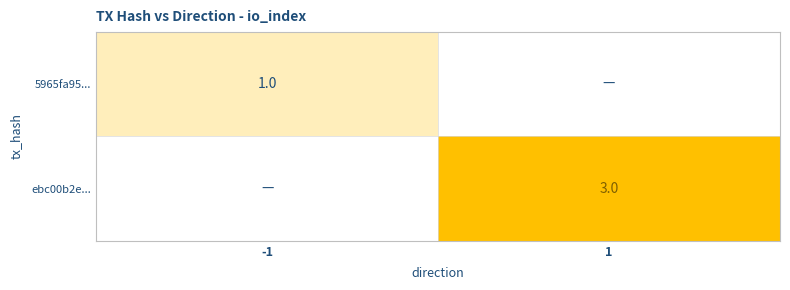

Is the value of ebc00b2e... at 1 greater than the value of 5965fa95... at -1?

Yes